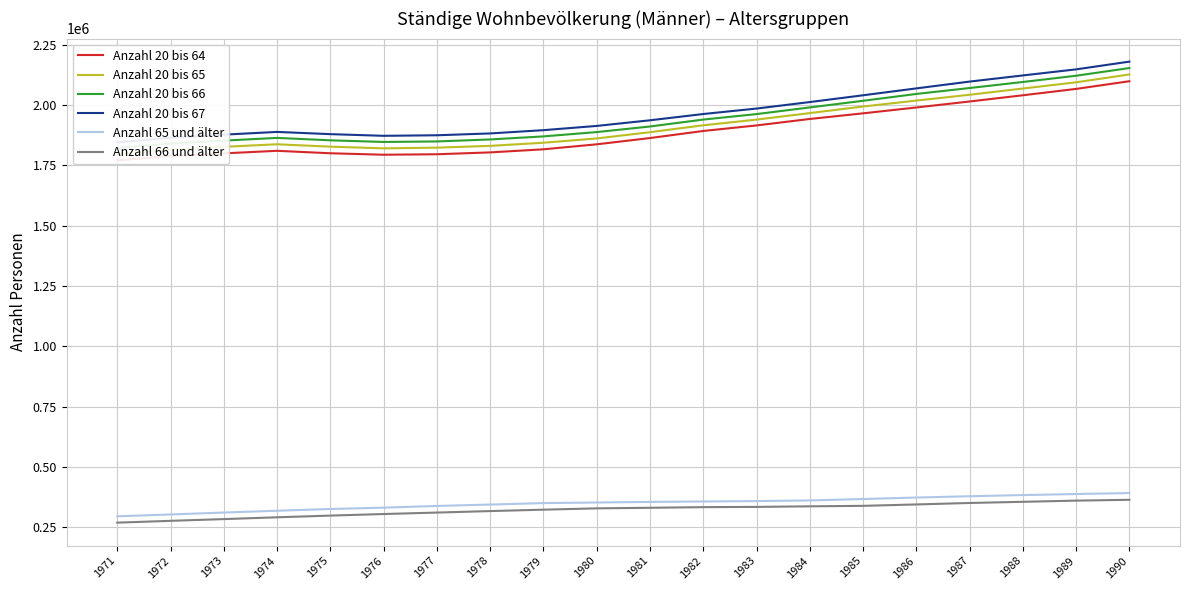

At which label does Anzahl 65 und älter first exceed 354813?

1982